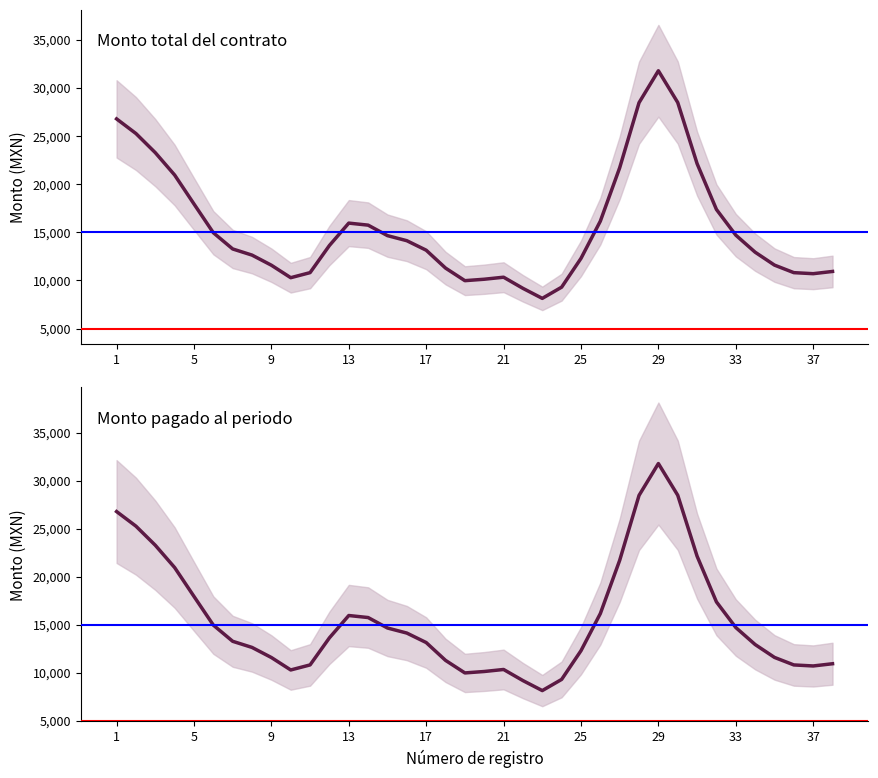

What is the label of the 5th point from the left?

5